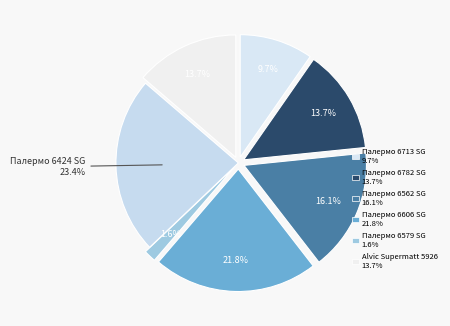

Count the number of slices in the pie.

7